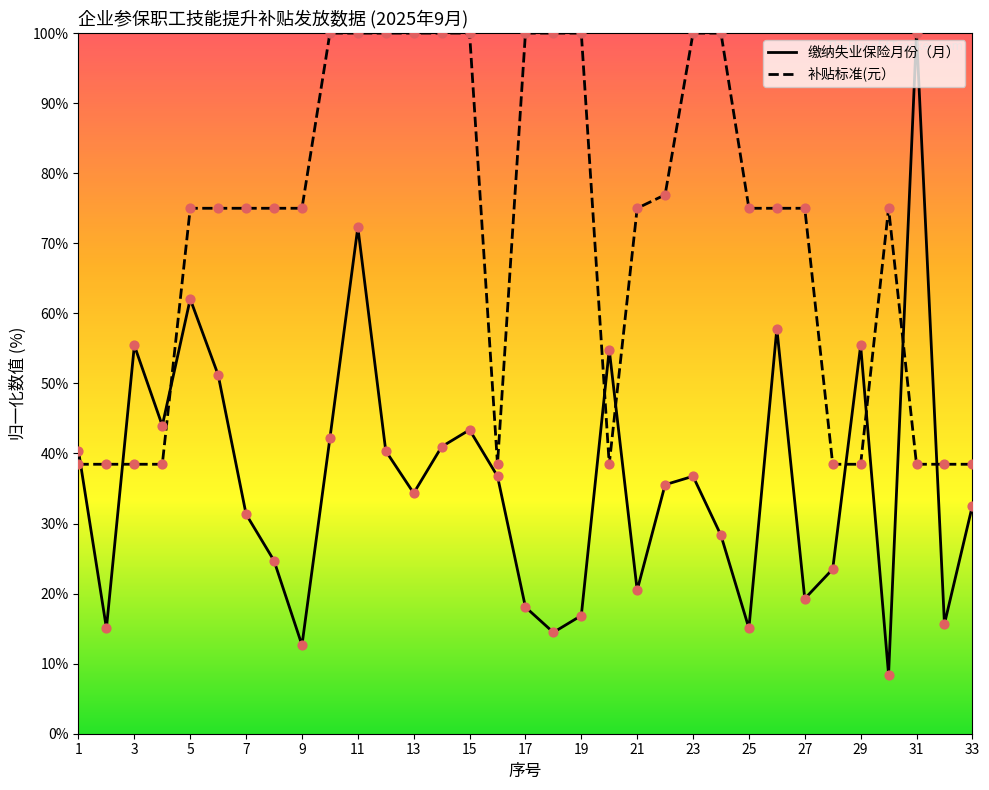

Which series has the largest Y range (max minus min)?

缴纳失业保险月份（月）